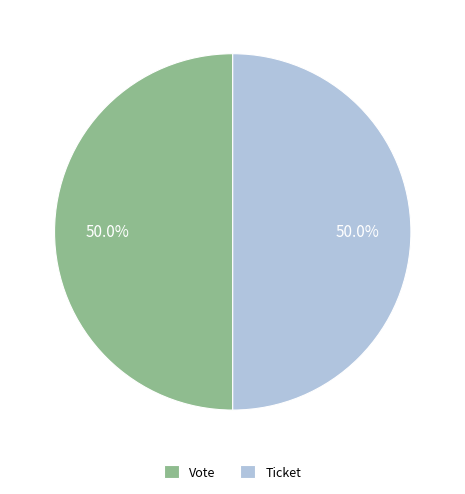

Do Vote and Ticket together represent more than half of the pie?

Yes